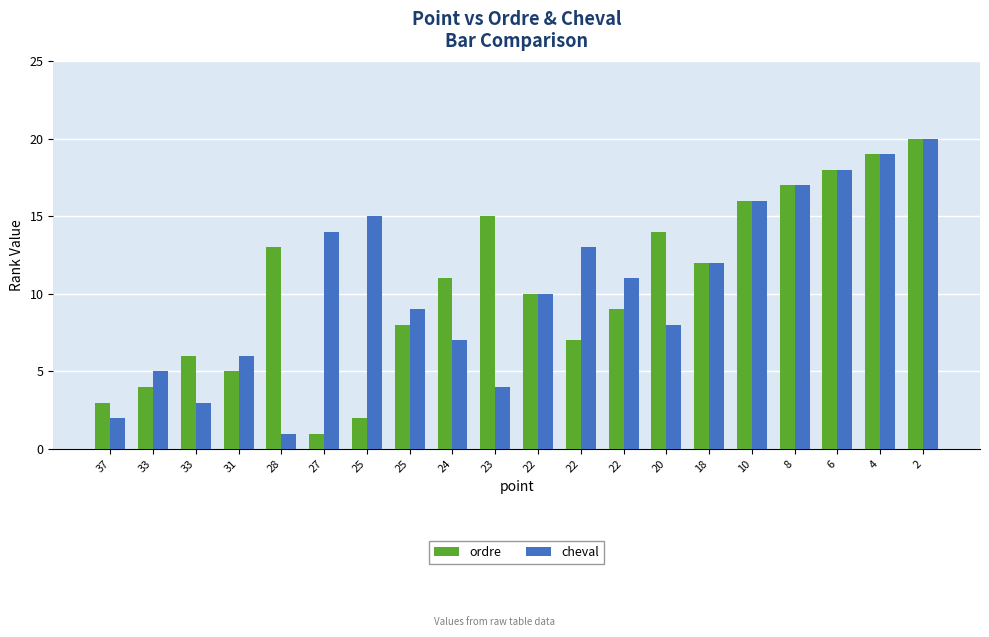

What is the value of the ordre bar at the 1st from the left?

3